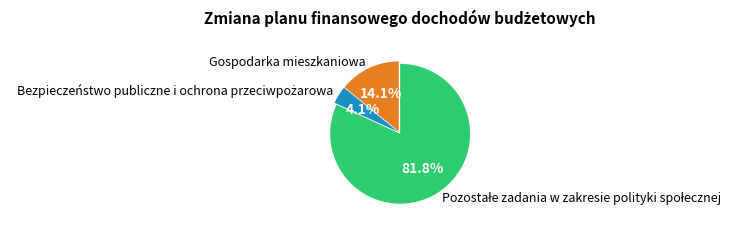

Is there any slice that represents more than half of the pie?

Yes